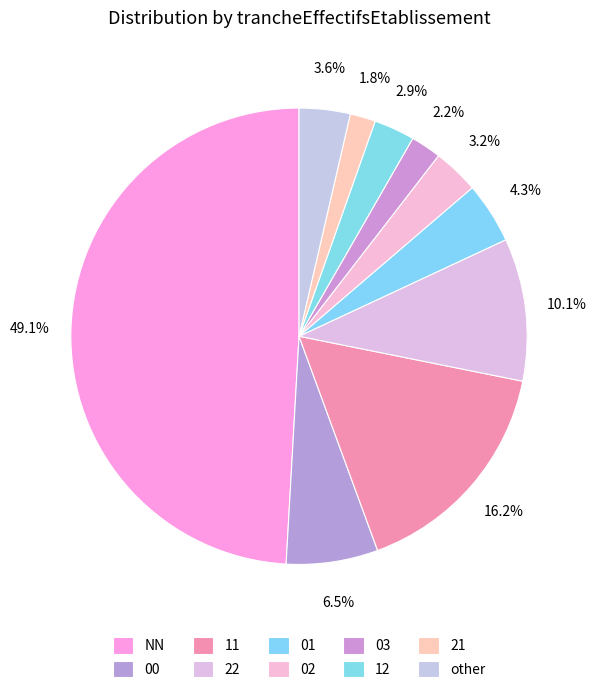

Combined, what portion of the pie is NN and 00?

55.6%